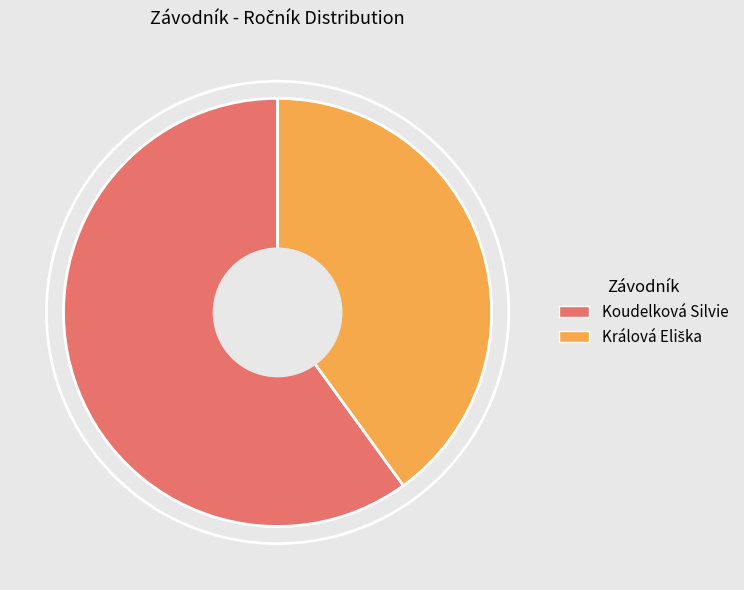

True or false: Koudelková Silvie accounts for 60% of the total.

True